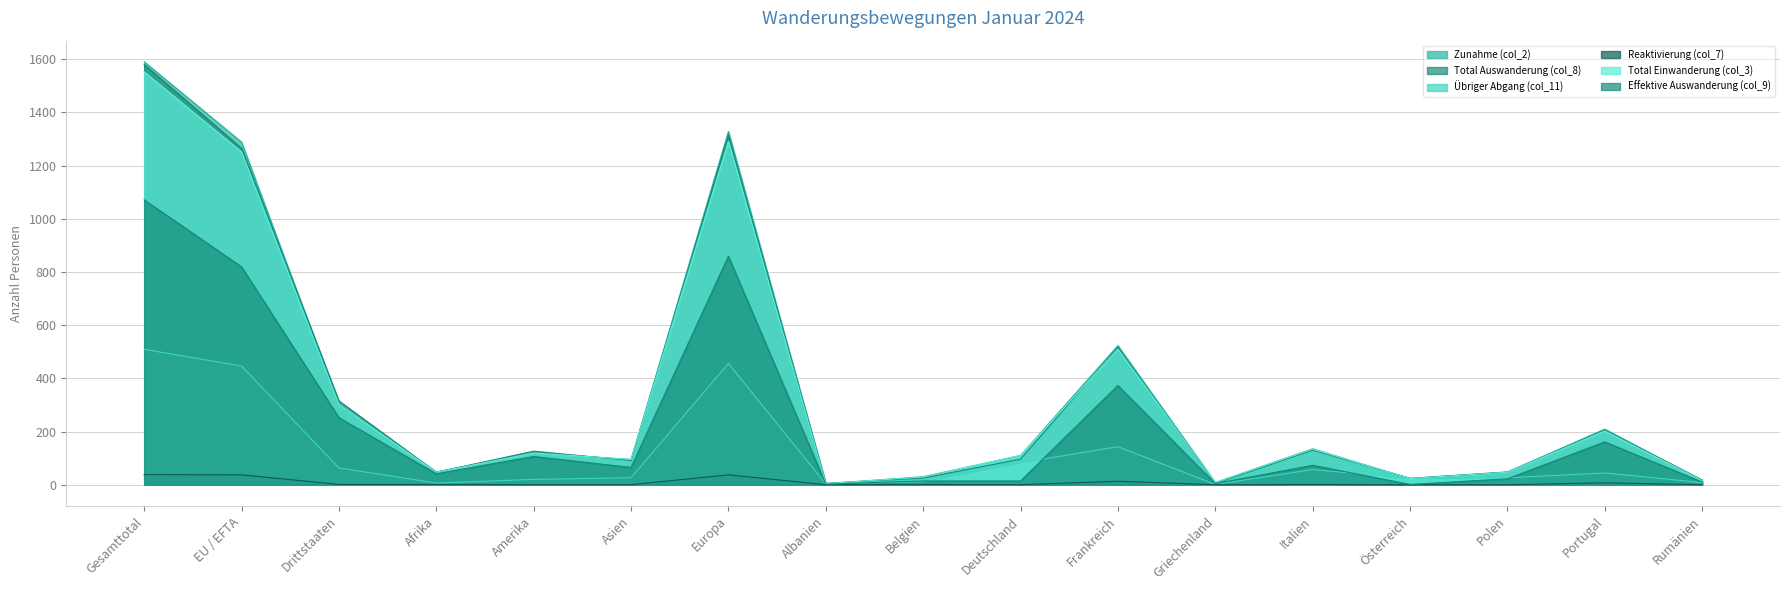

Which has a higher value, Griechenland or Frankreich?

Frankreich